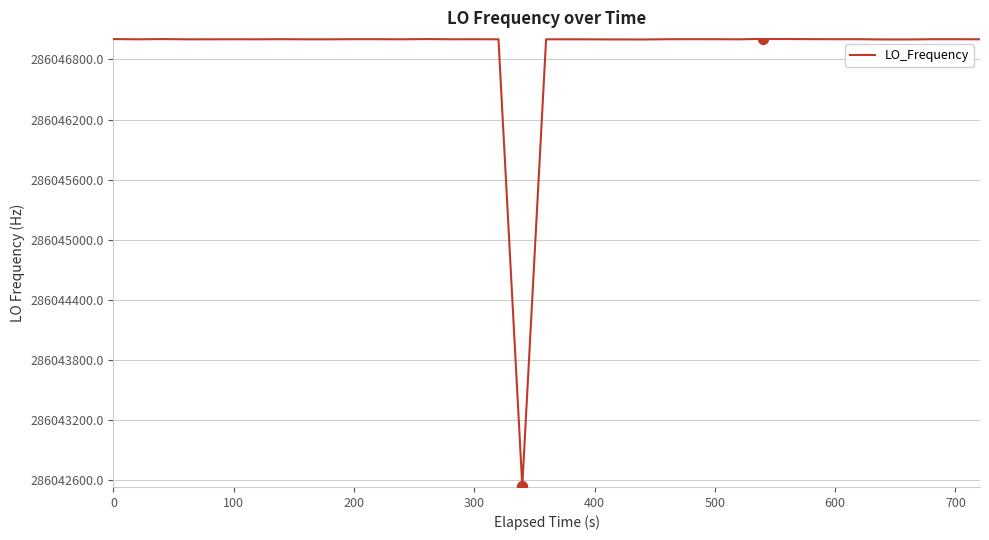

What is the greatest value displayed?

286047004.1